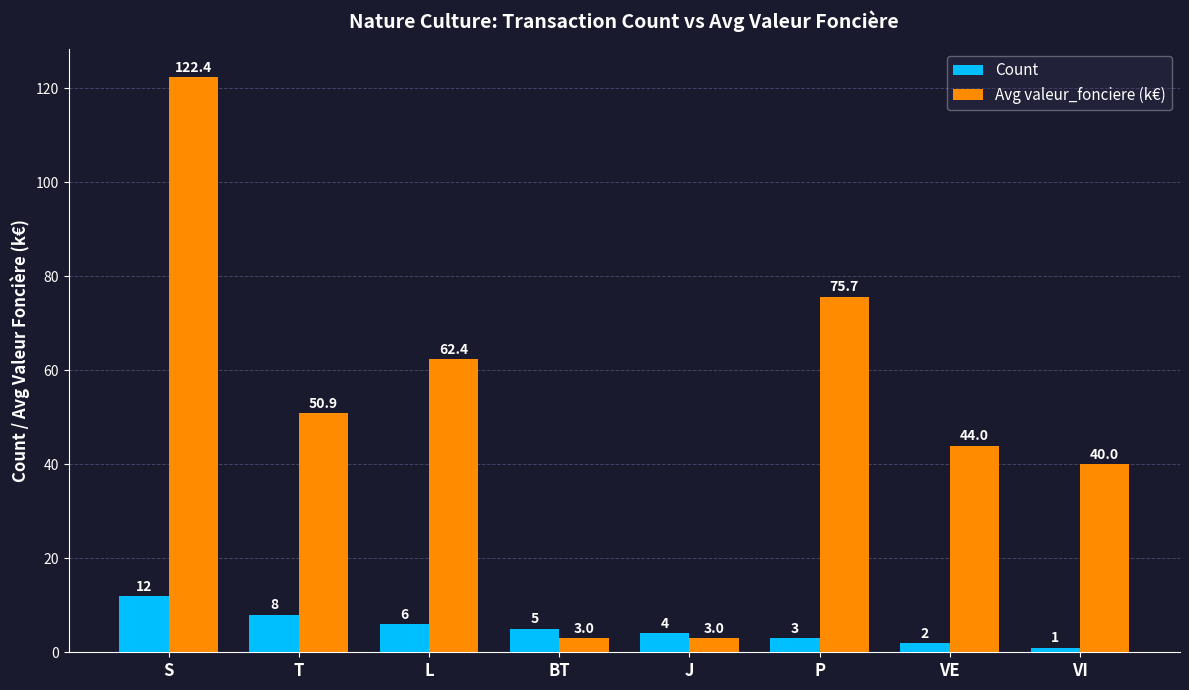

What is the maximum value shown in the chart?

122.4